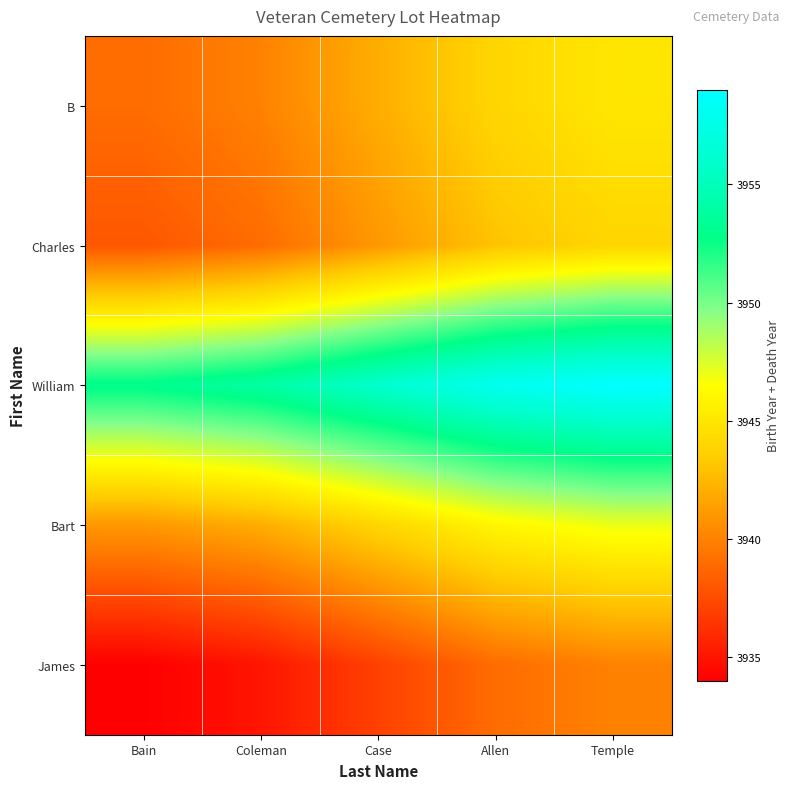

Rank the series at Bain from lowest to highest value.

James, Charles, B, Bart, William